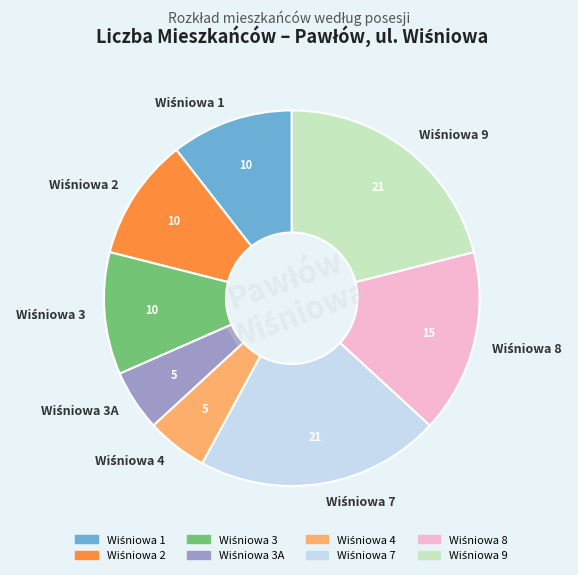

Is there any slice that represents more than half of the pie?

No